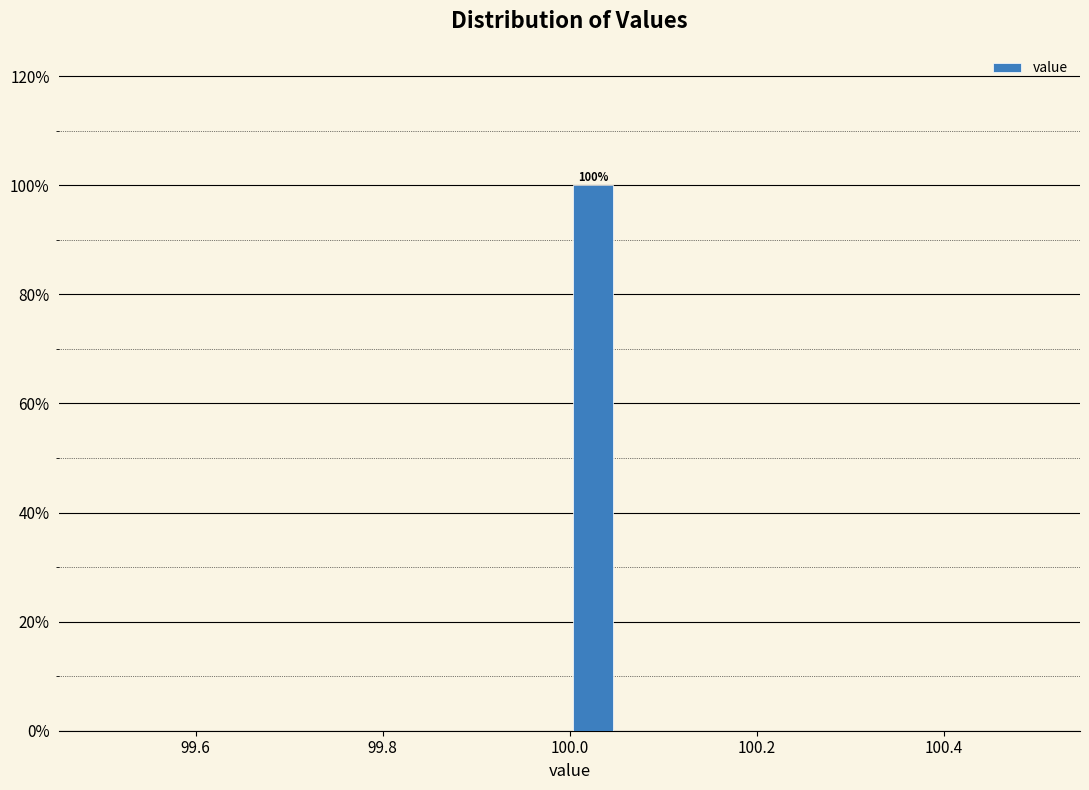

Read against the x-axis, roughly where is the centre of the tallest bar?

100.02